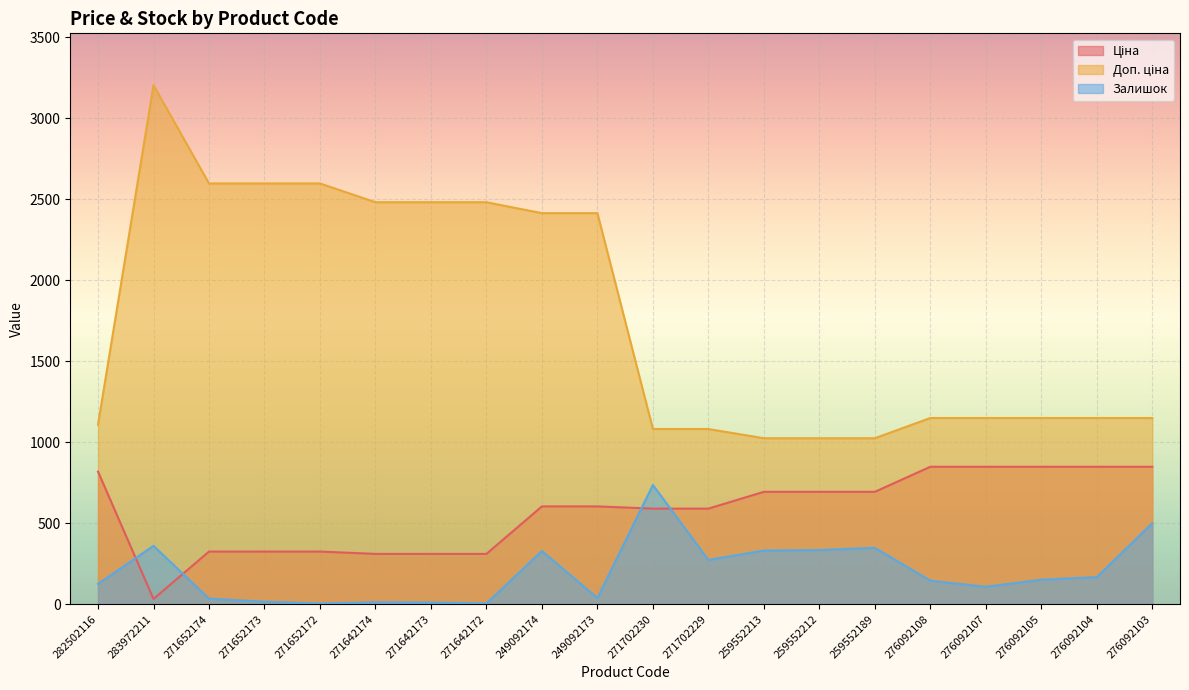

Is the value of Доп. ціна at 259552189 greater than the value of Залишок at 249092173?

Yes